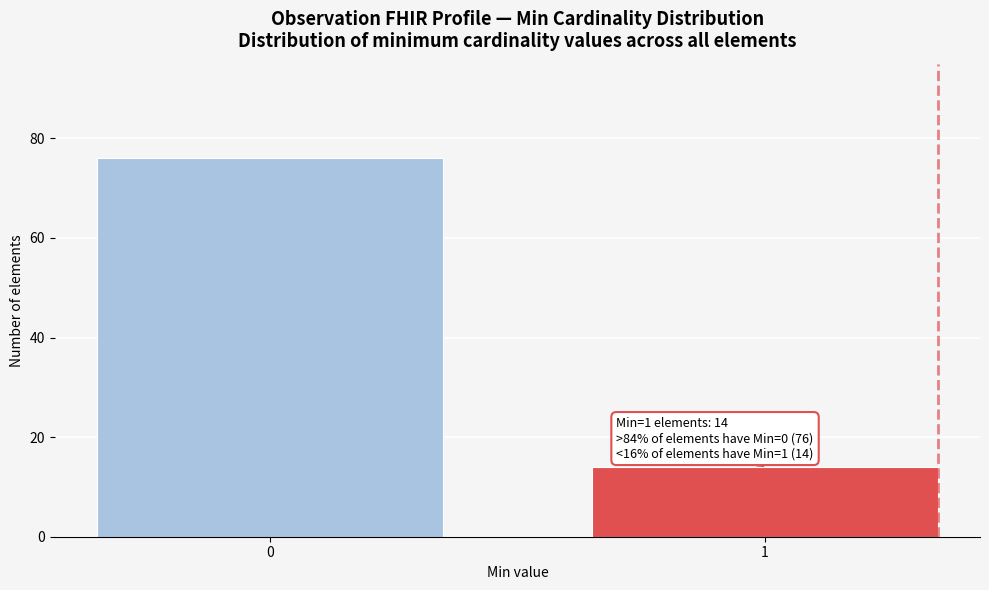

Reading left to right, transcribe all the data shown in this chart.

0=76	1=14